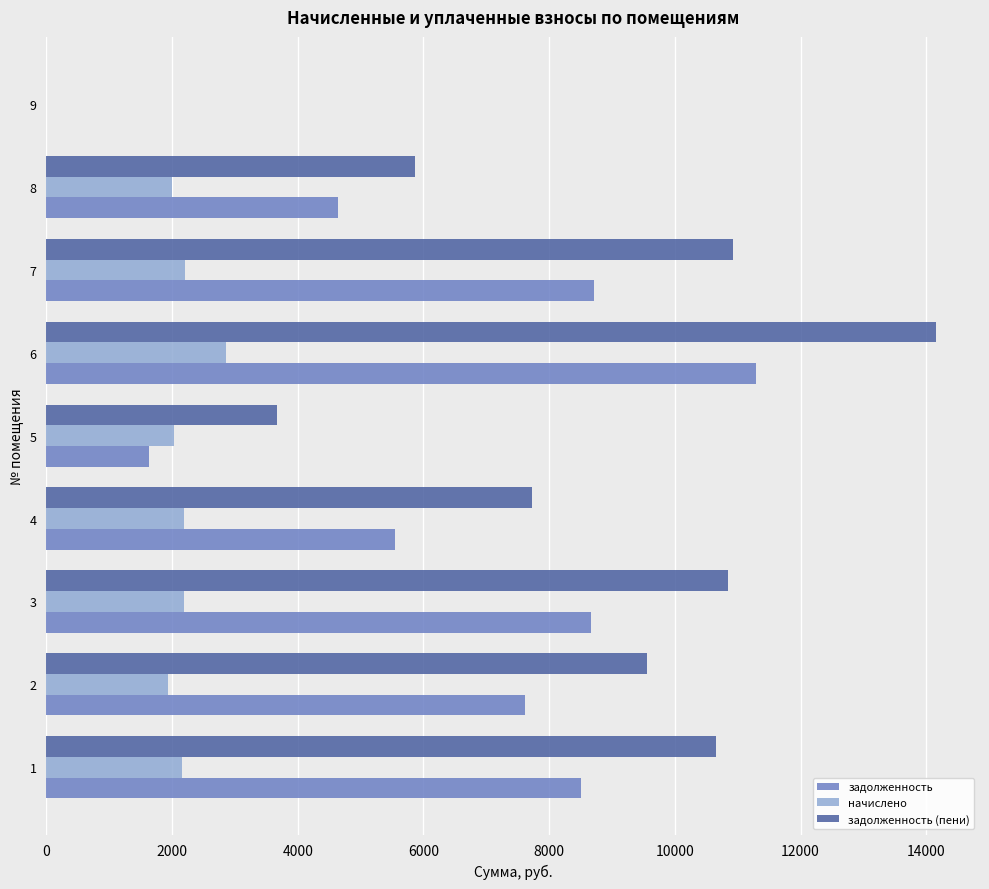

How many data points in начислено are above 2152?

5